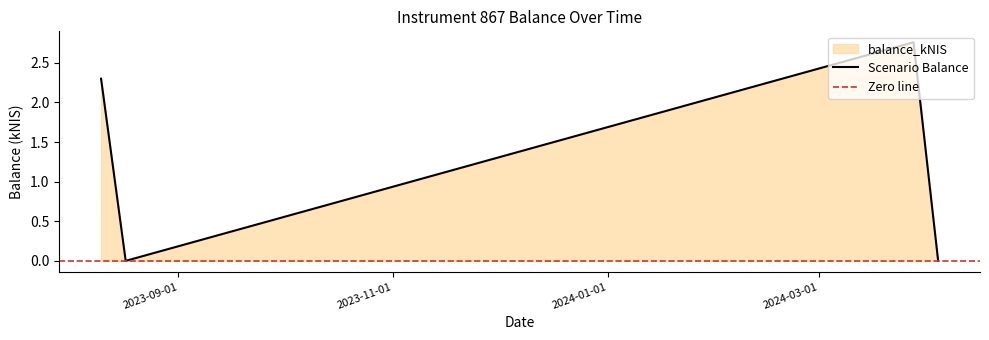

True or false: the data shows 1.5 at 2023-08-17.

False